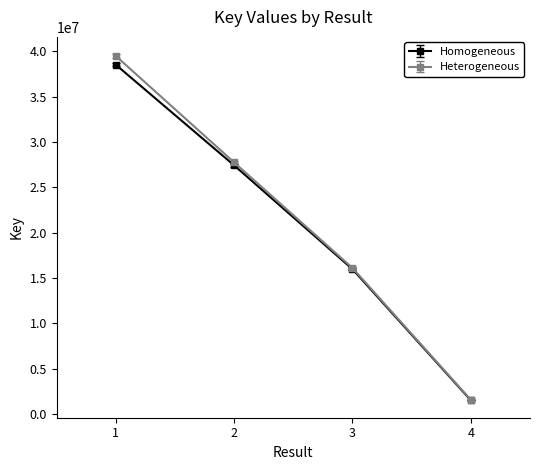

The value of Heterogeneous at 3 is 24481479.7. True or false?

False